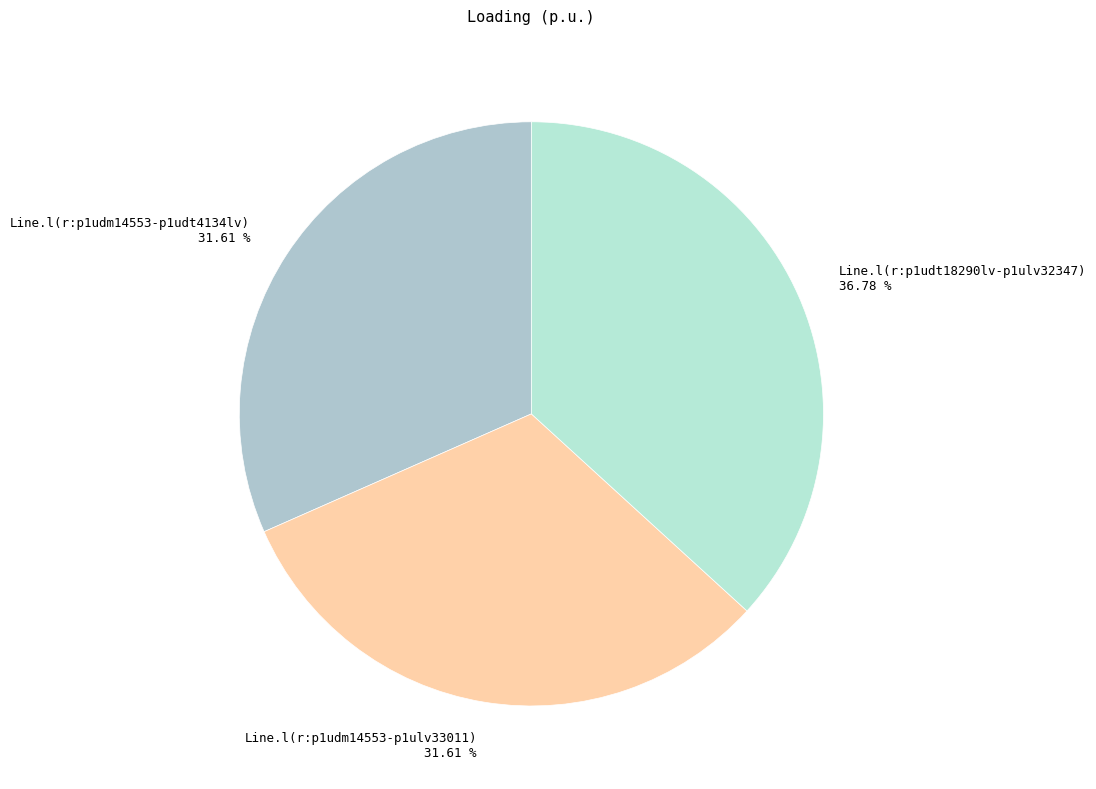

What percentage is the Line.l(r:p1udm14553-p1ulv33011) slice, to the nearest percent?

32%